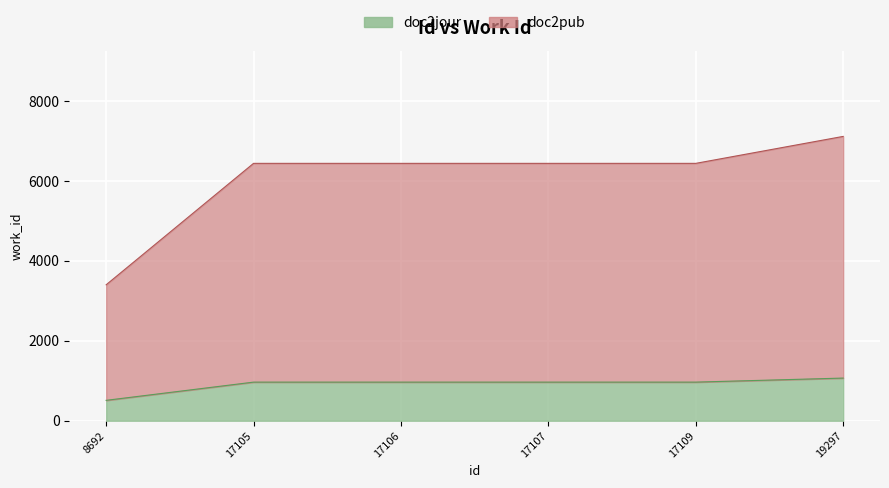

Reading left to right, extract all data points from this chart.

doc2jour: 510.6	966.8	966.8	966.8	966.8	1068.0
doc2pub: 3404.0	6445.0	6445.0	6445.0	6445.0	7120.0